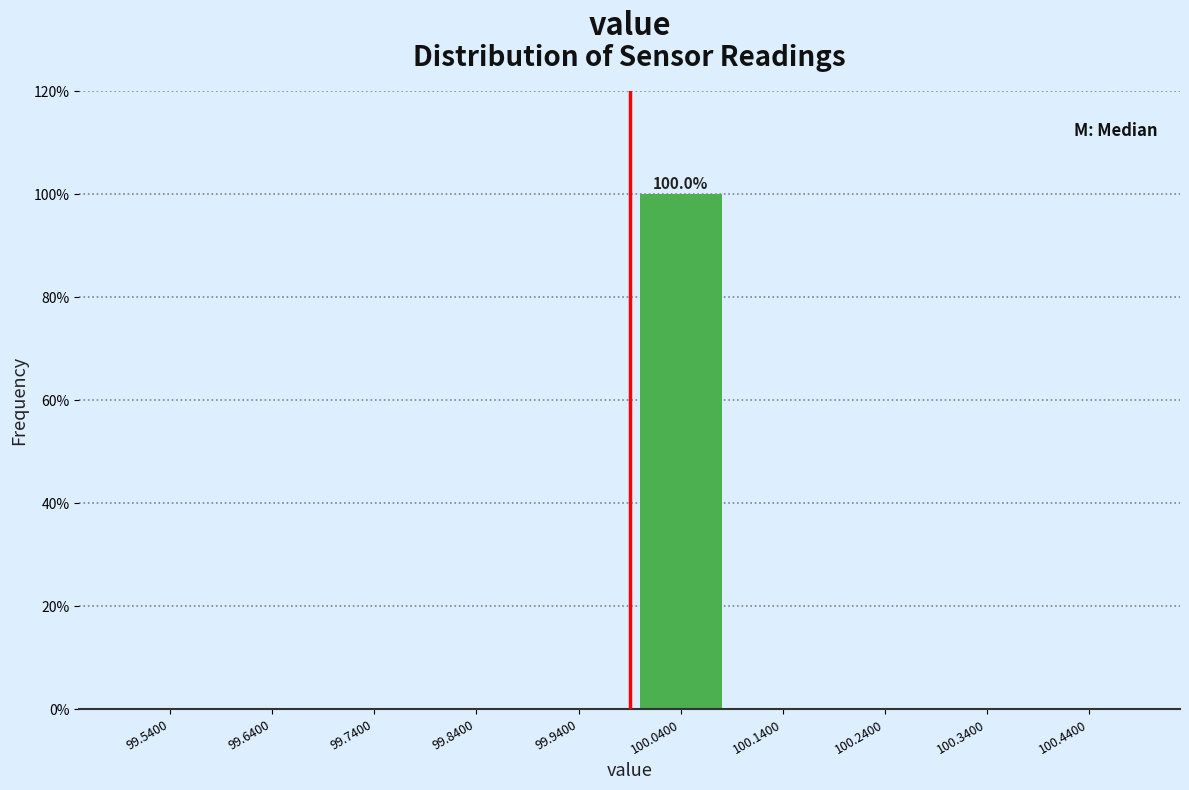

Which range on the x-axis has the tallest bar?

99.99 to 100.09